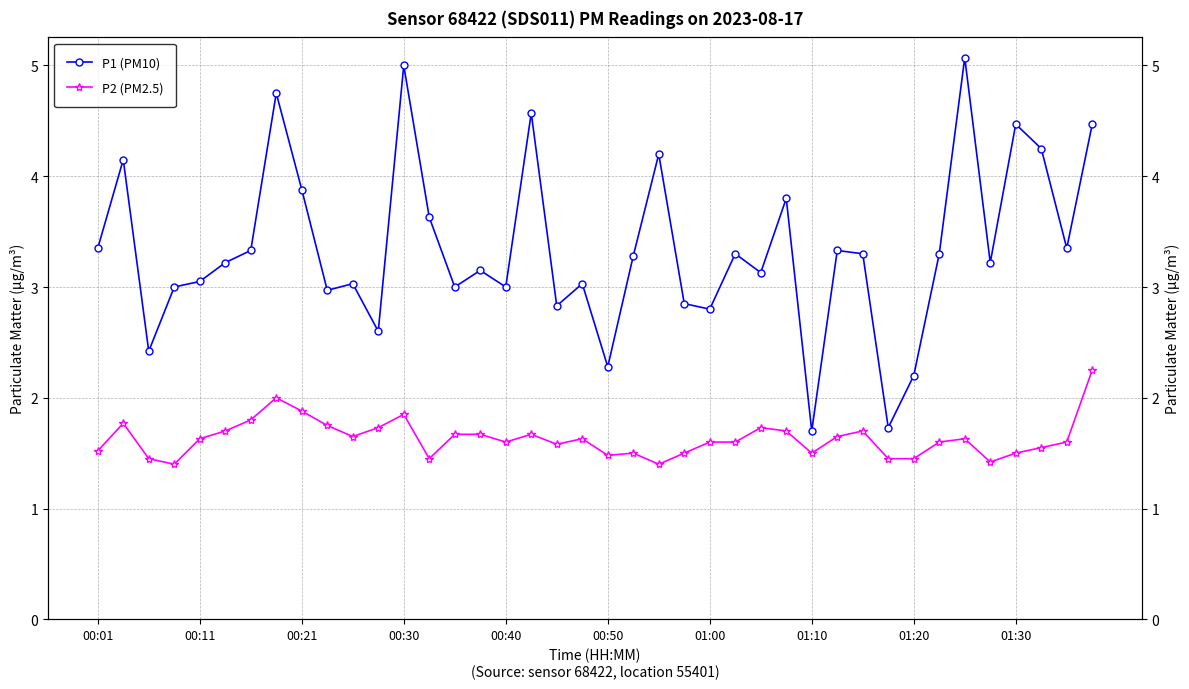

Is the value of P1 (PM10) at 38 greater than the value of P2 (PM2.5) at 25?

Yes